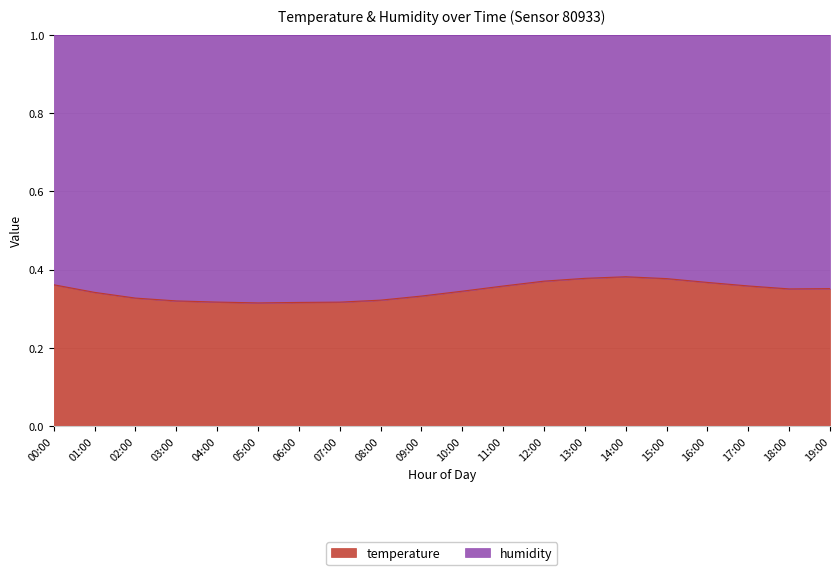

What is the value of the 15th point from the left?

0.4